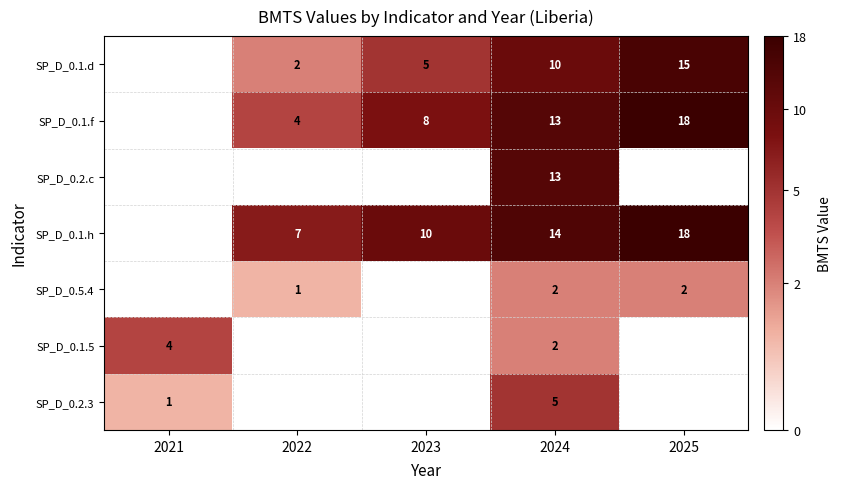

Which has a higher value, 2021 or 2022?

2022